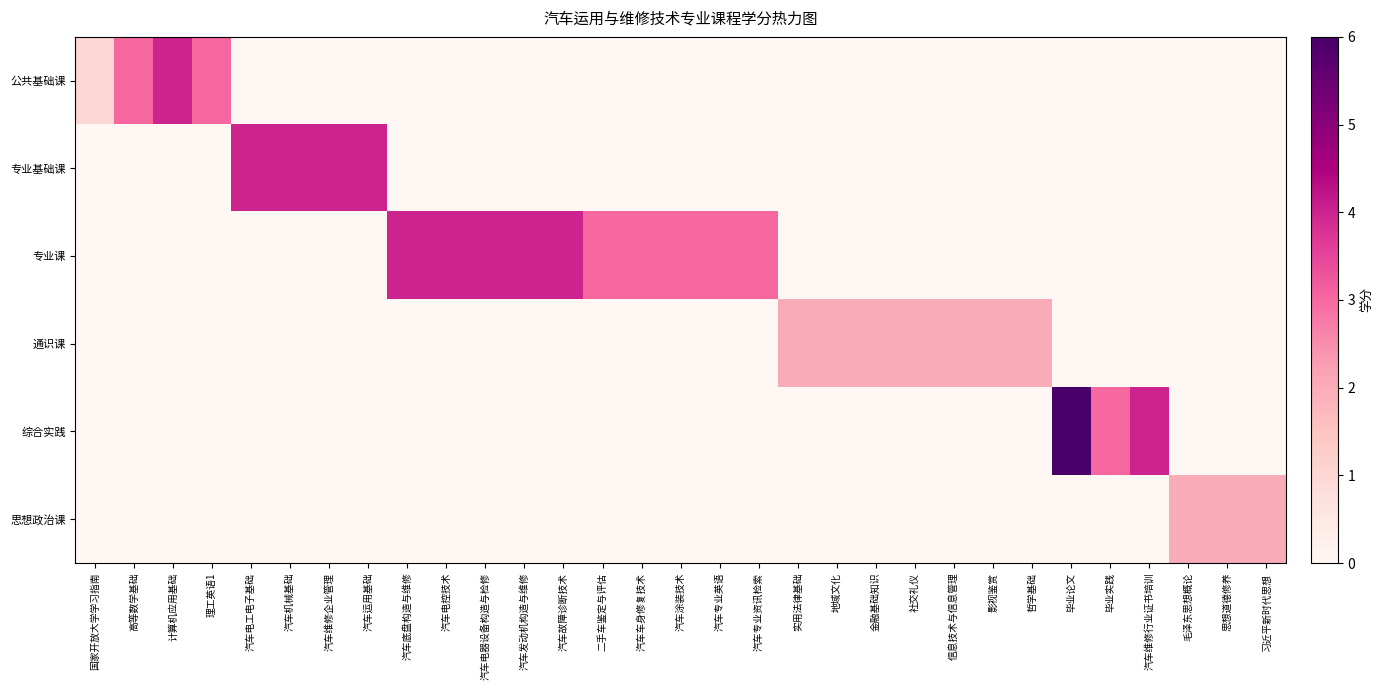

Which category has the lowest value across all series?

汽车电工电子基础